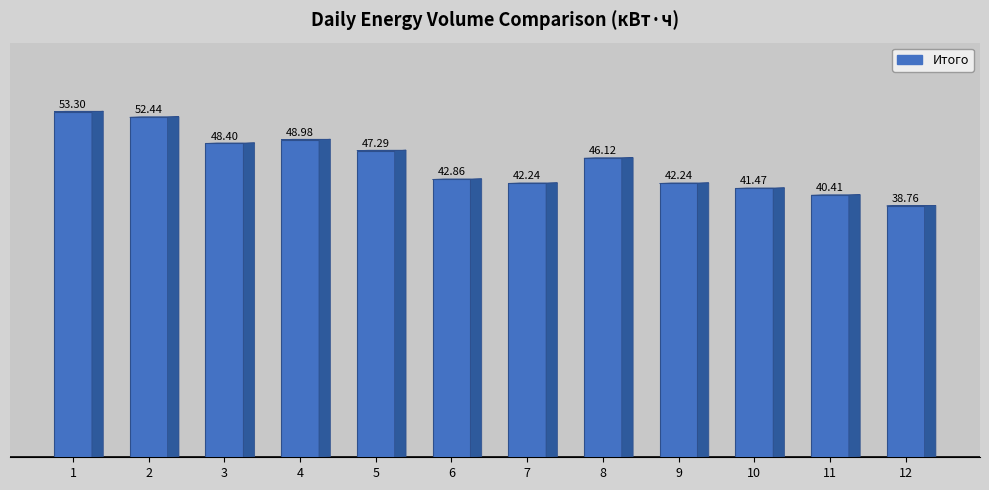

What is the smallest value displayed?

38.8